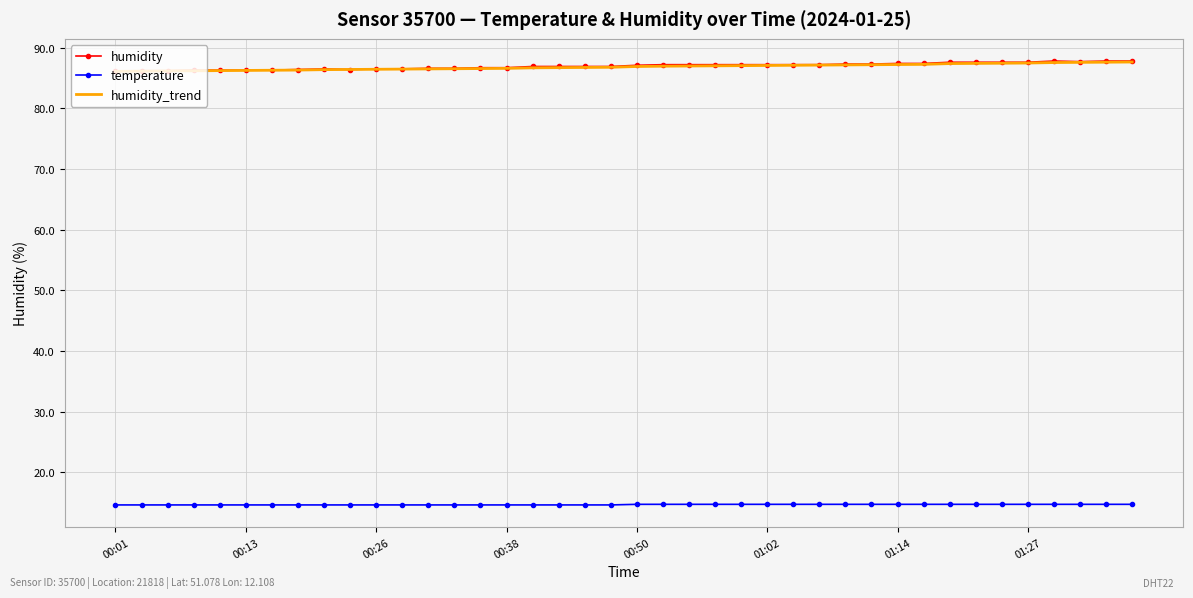

True or false: humidity_trend and temperature intersect in this chart.

False